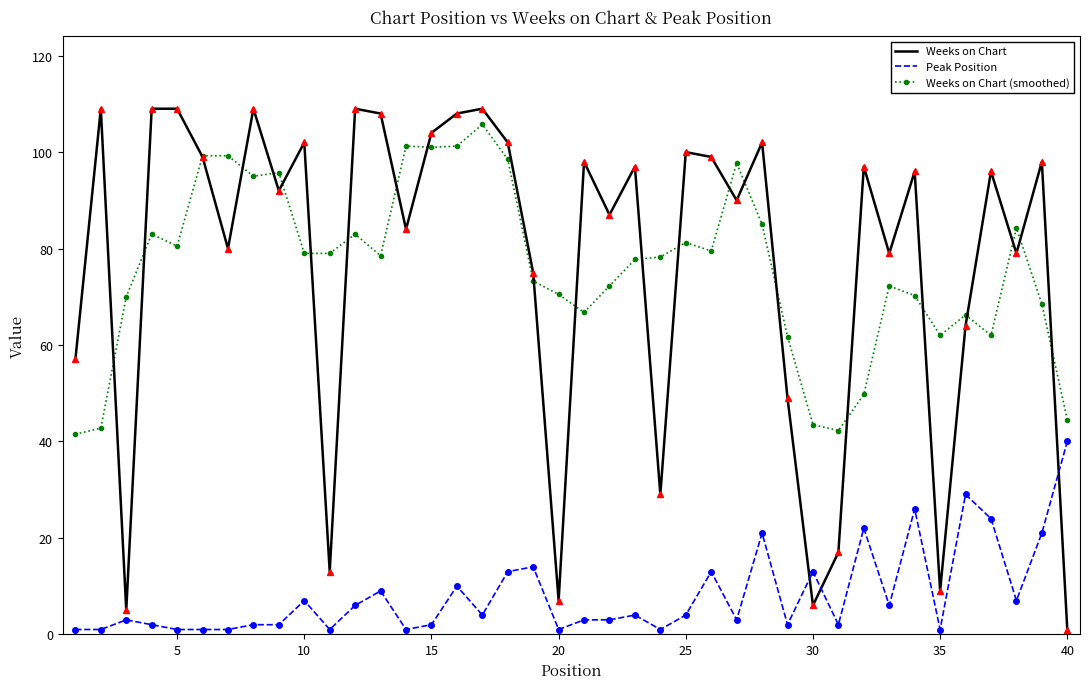

What is the maximum value shown in the chart?

109.0